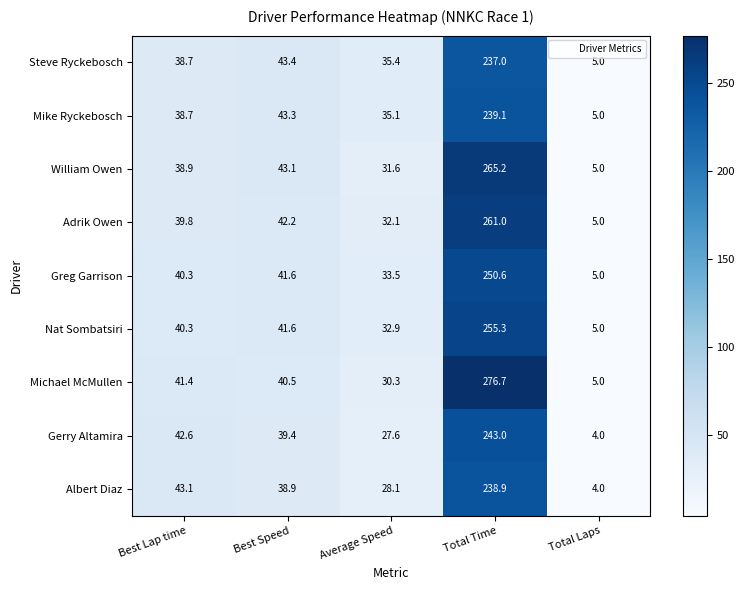

How many series are shown in this chart?

9